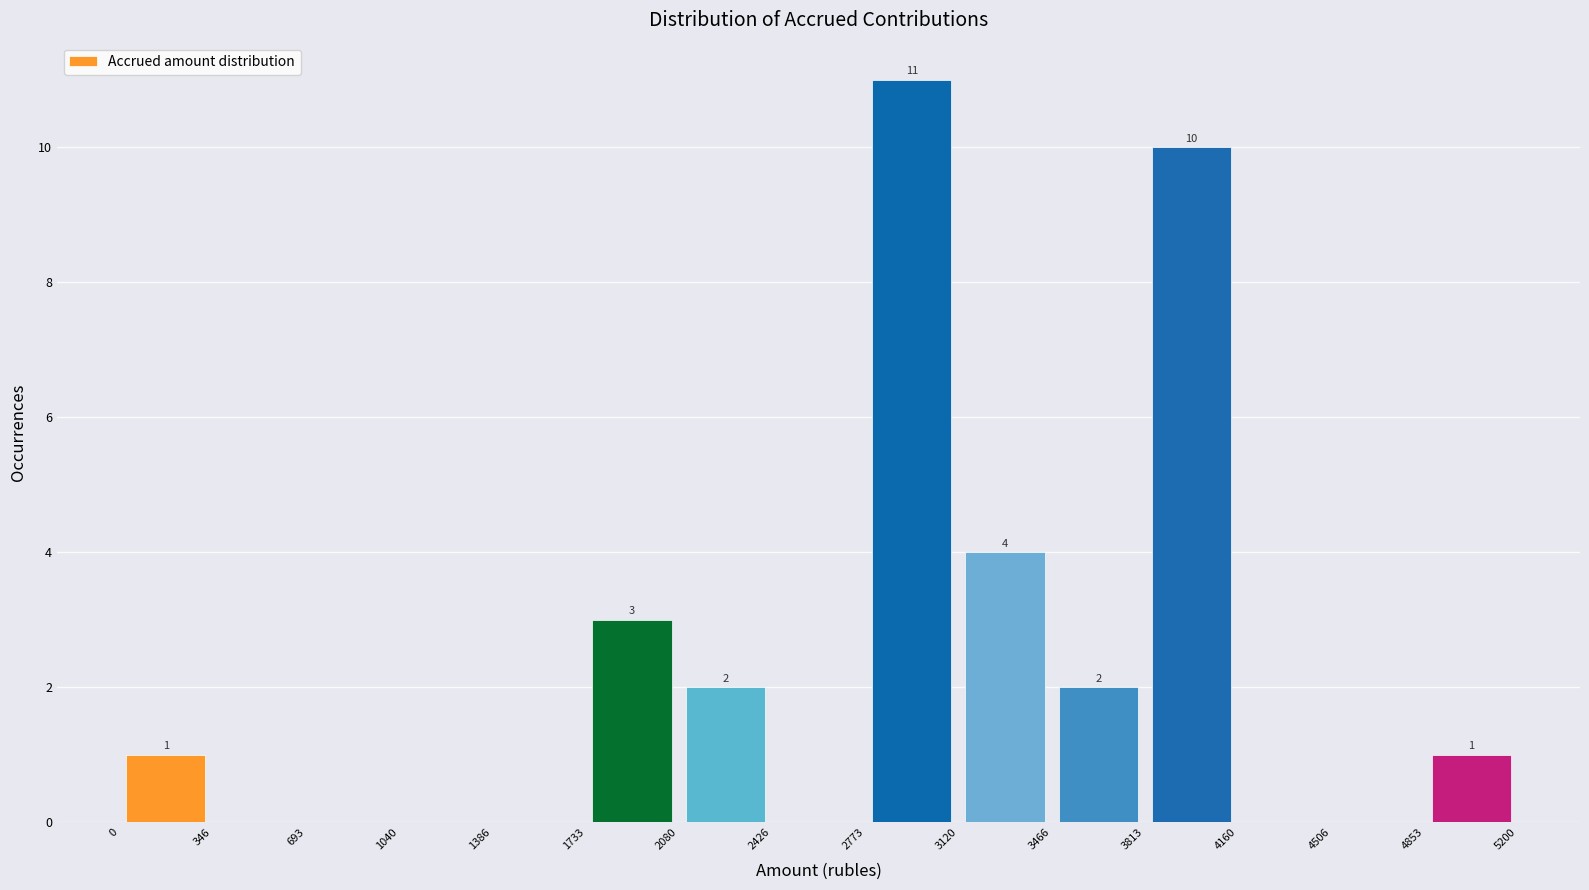

Which range on the x-axis has the tallest bar?

2773 to 3120